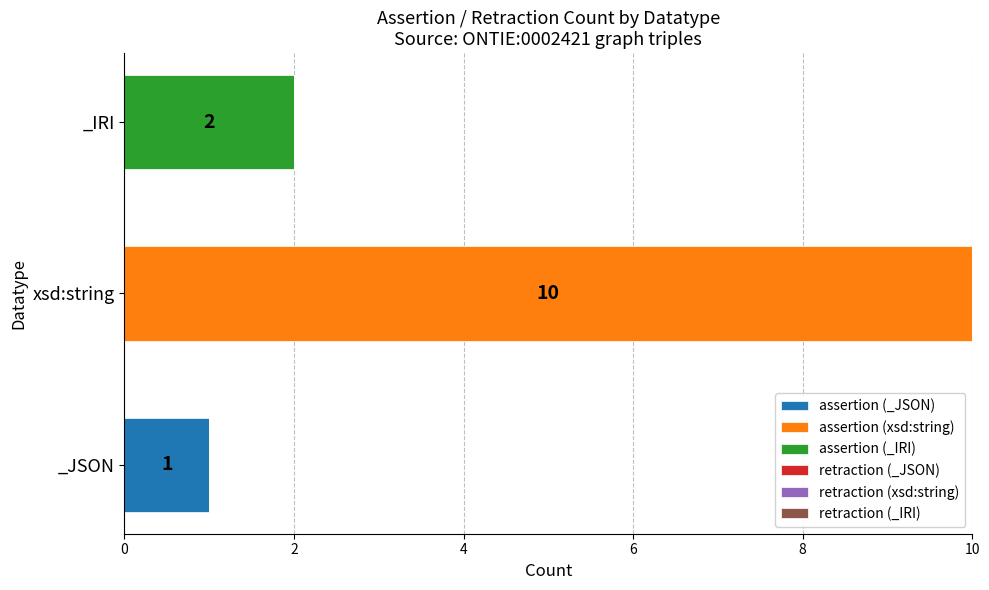

Is it true that assertion (_JSON) equals 1 at _IRI?

False